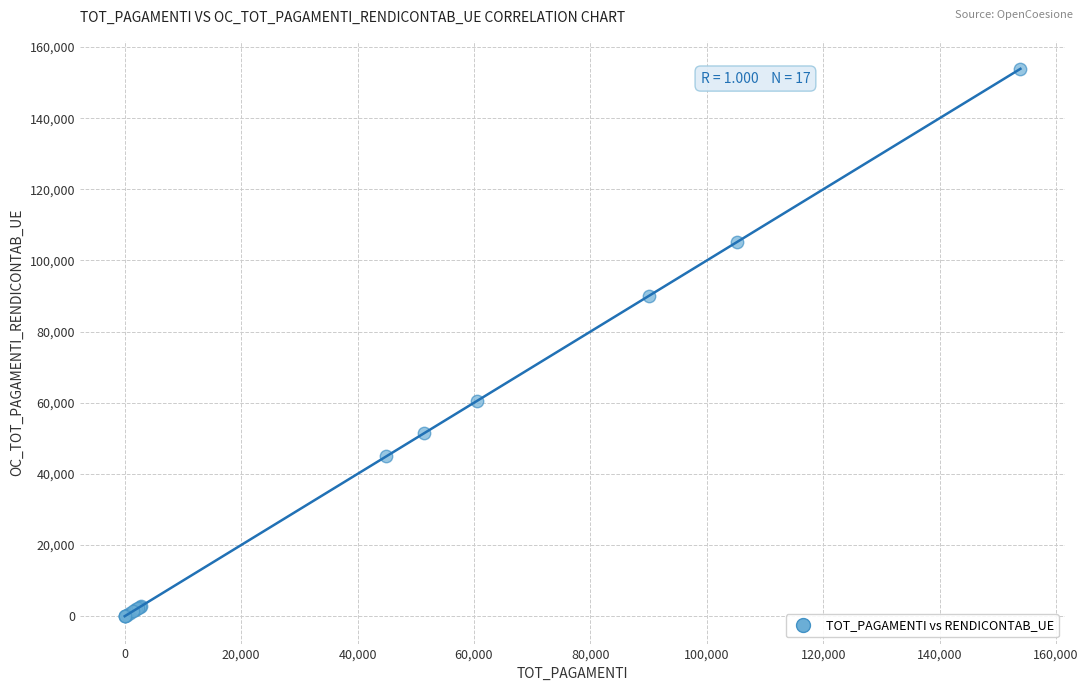

What Y value in the scatter plot is closest to 76942?

90086.9